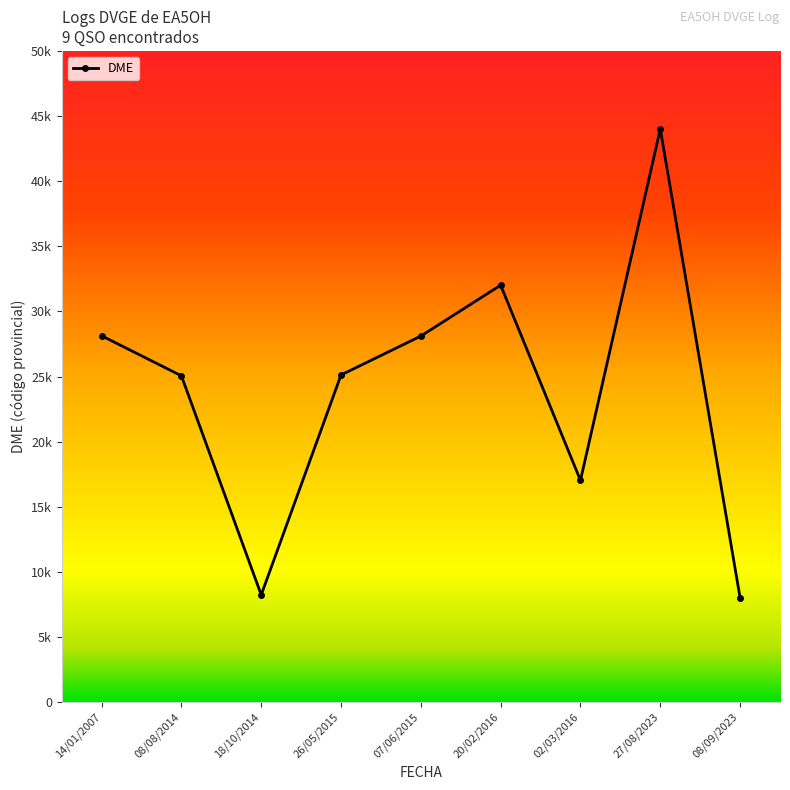

Does the chart have visible grid lines?

No